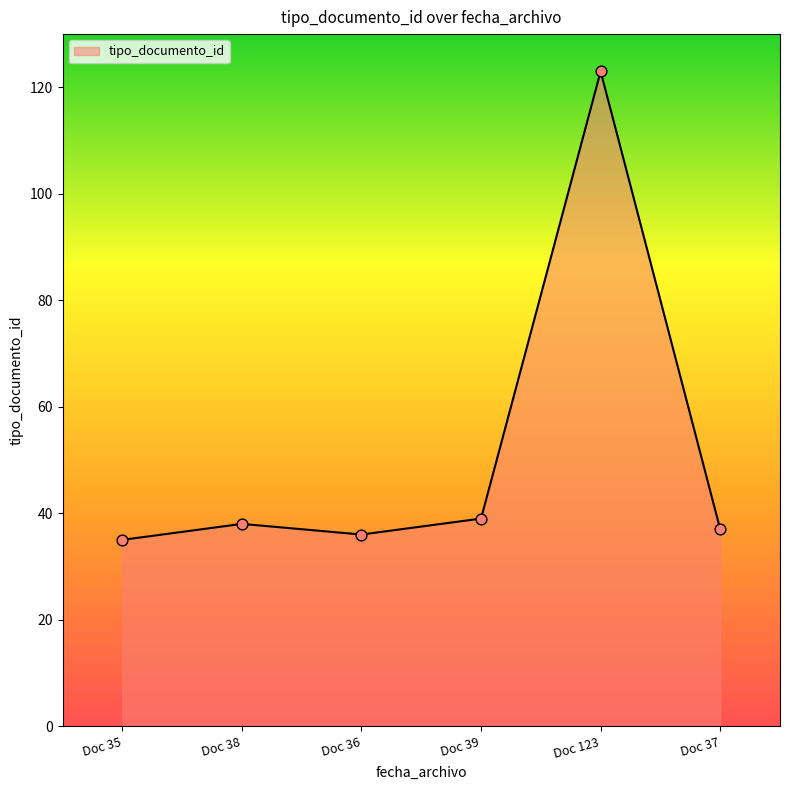

What is the change in value from Doc 35 to Doc 123?

+88